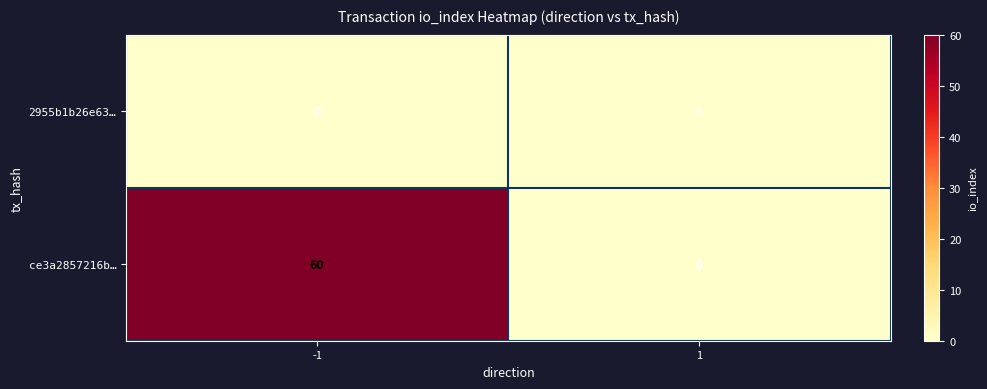

Reading left to right, what are all the values shown in this chart?

2955b1b26e63…: 0	0
ce3a2857216b…: 60	0